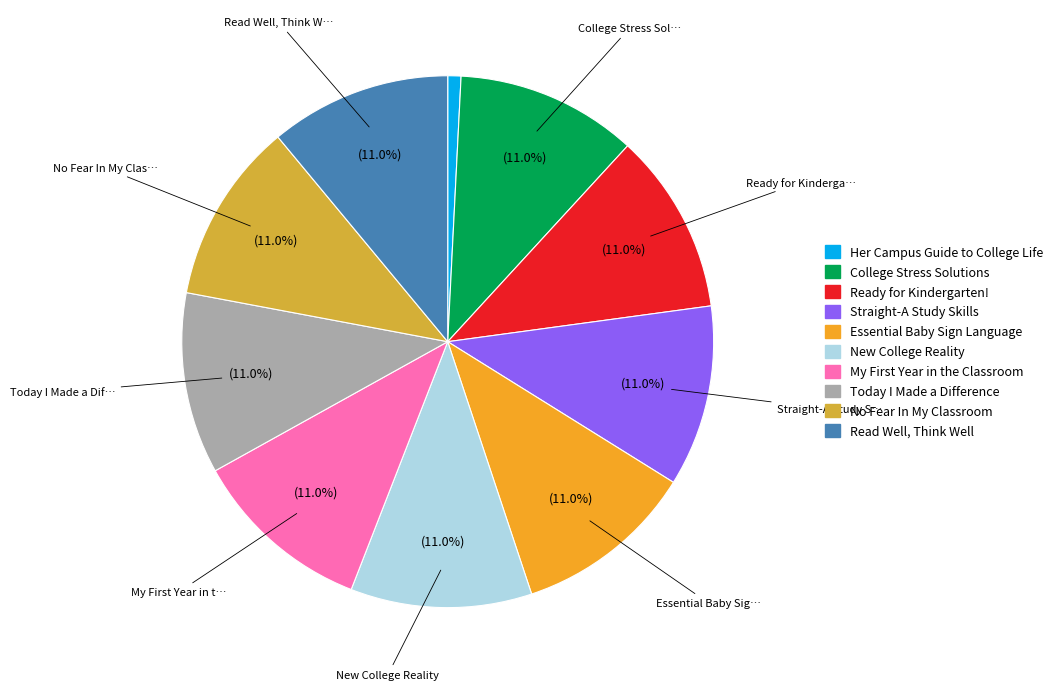

What percentage do Straight-A Study Skills and College Stress Solutions together represent?

22.0%